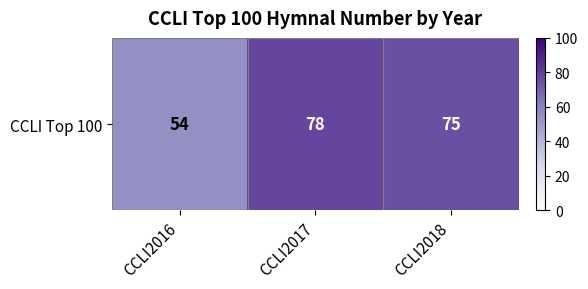

What is the greatest value displayed?

78